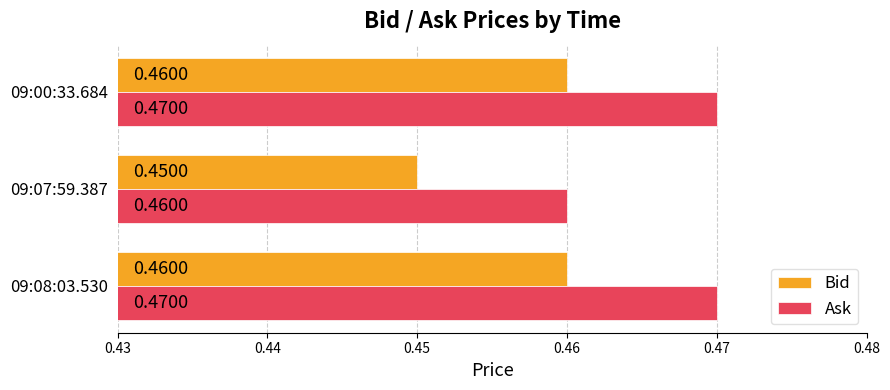

List the series in order of their overall mean, highest first.

Ask, Bid